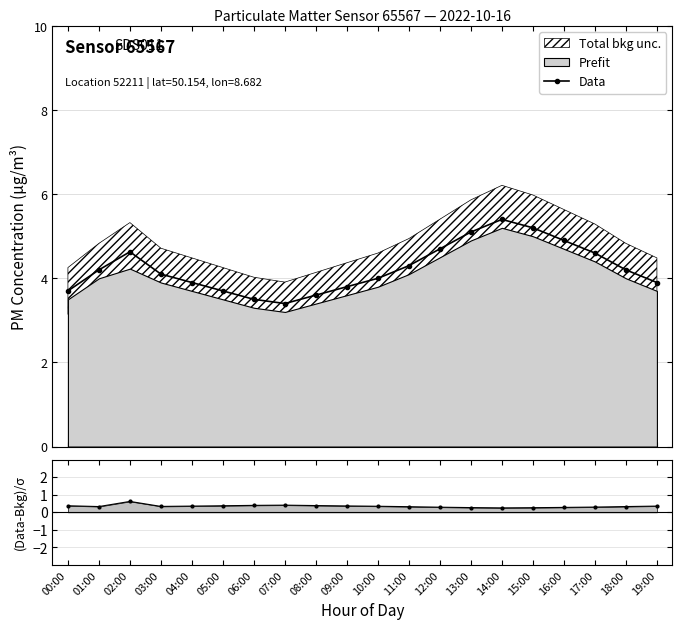

Reading left to right, extract all data points from this chart.

Data: 3.7	4.2	4.6	4.1	3.9	3.7	3.5	3.4	3.6	3.8	4.0	4.3	4.7	5.1	5.4	5.2	4.9	4.6	4.2	3.9
(Data-Bkg)/σ: 0.4	0.3	0.6	0.3	0.4	0.4	0.4	0.4	0.4	0.4	0.3	0.3	0.3	0.3	0.3	0.3	0.3	0.3	0.3	0.4